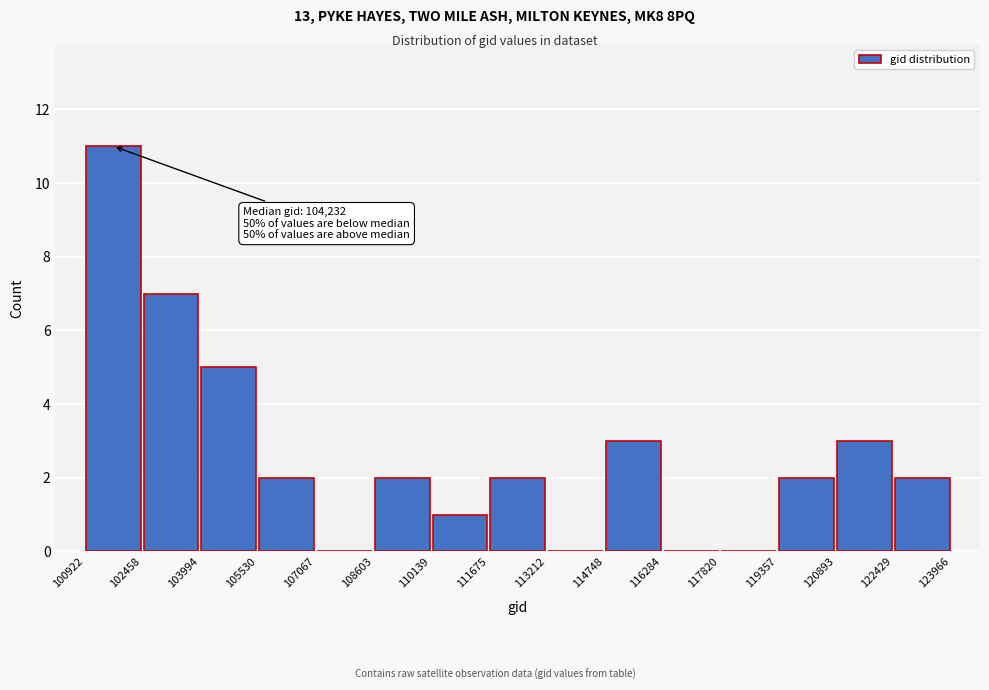

Which range on the x-axis has the tallest bar?

100922 to 102458